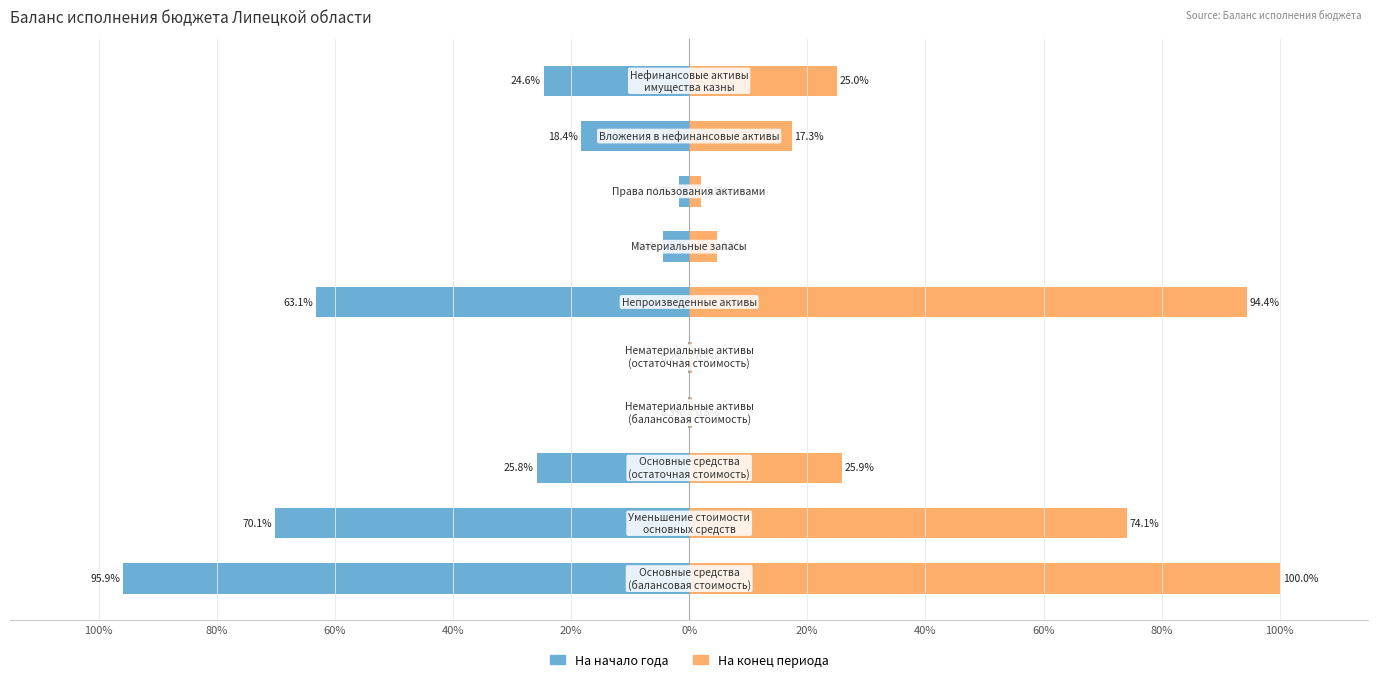

The На начало года series shows -25.8 at 60%. True or false?

True